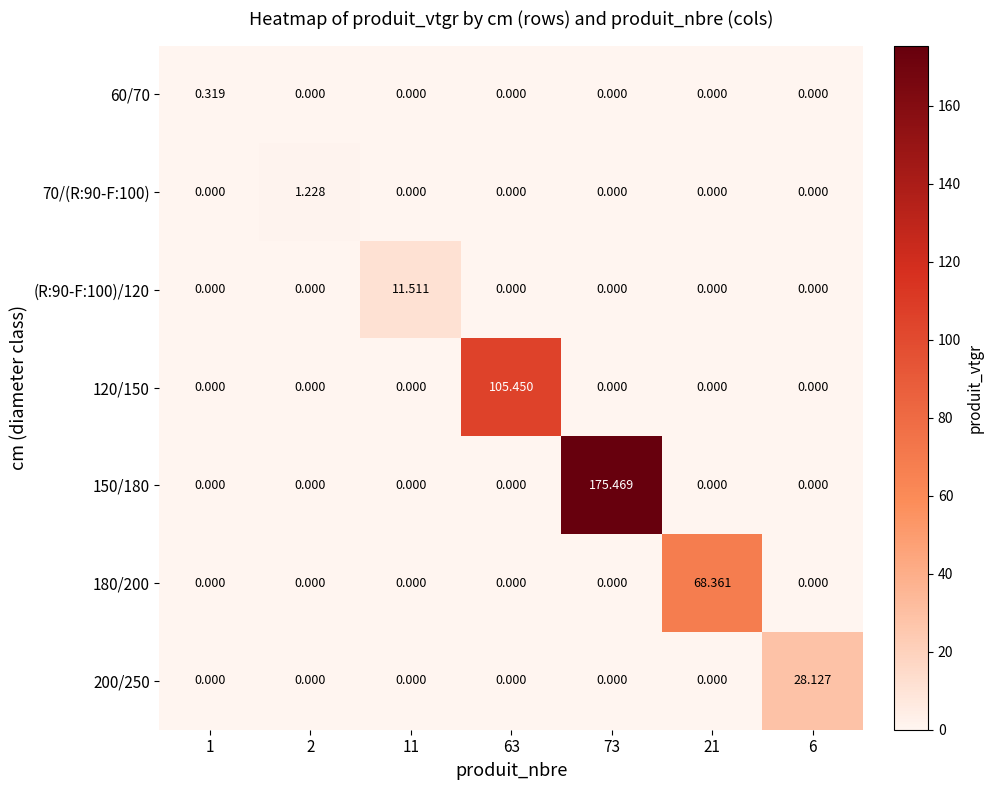

Count the number of data series in this chart.

7